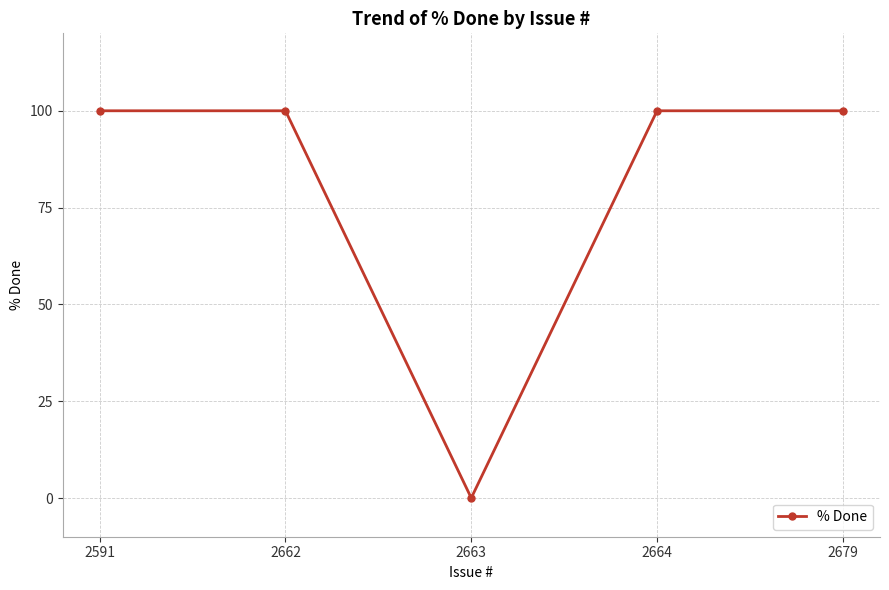

True or false: the data has more than 2 interior local peaks.

False